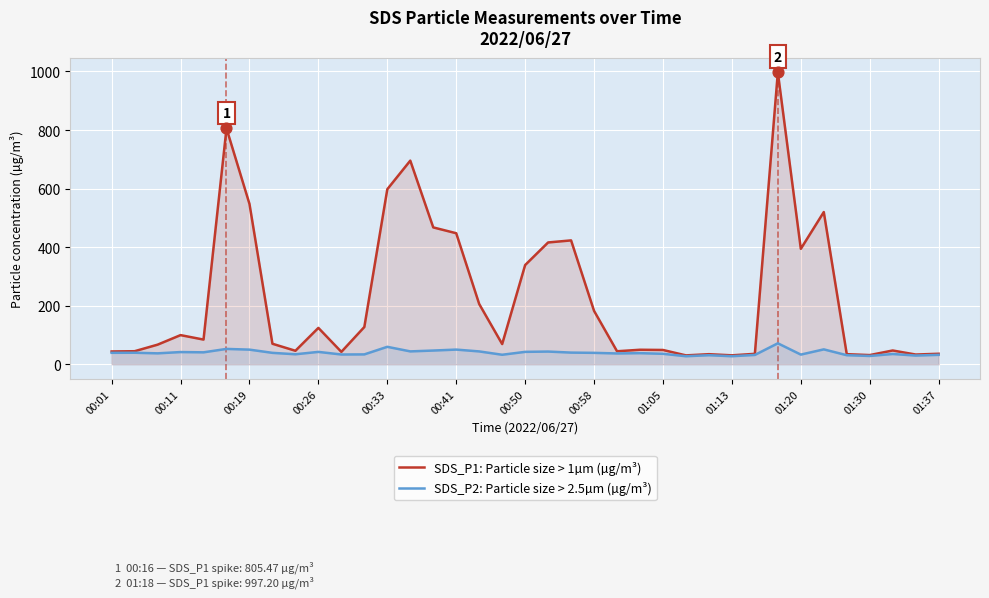

Which series has the widest spread of Y values?

SDS_P1: Particle size > 1µm (µg/m³)